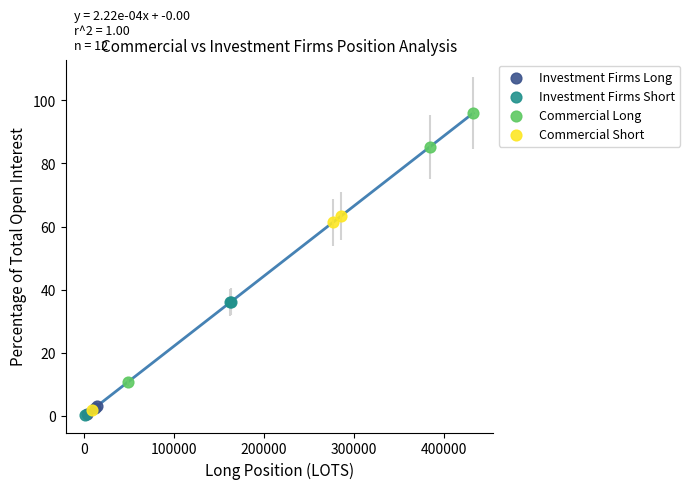

What are all the series names shown in the legend?

Investment Firms Long, Investment Firms Short, Commercial Long, Commercial Short